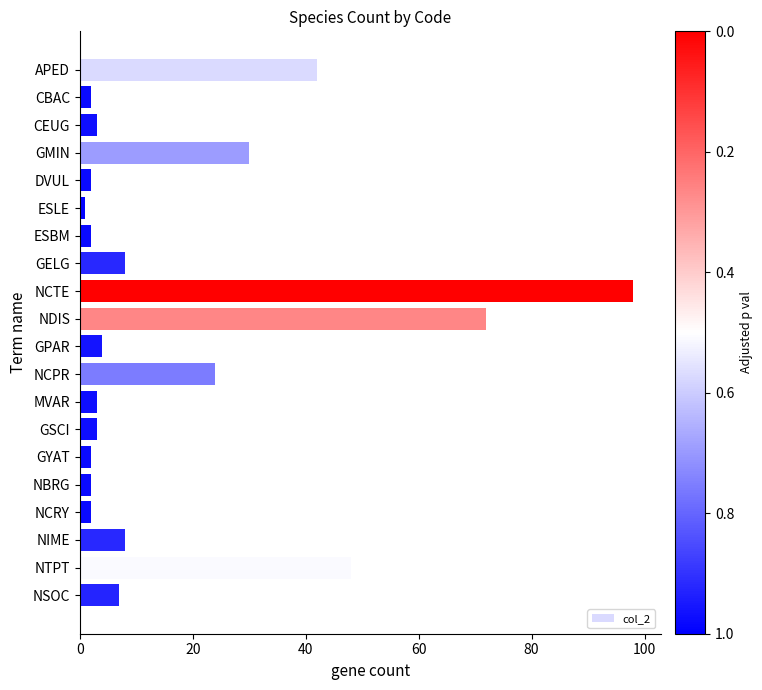

At which label is the value closest to 49?

NTPT